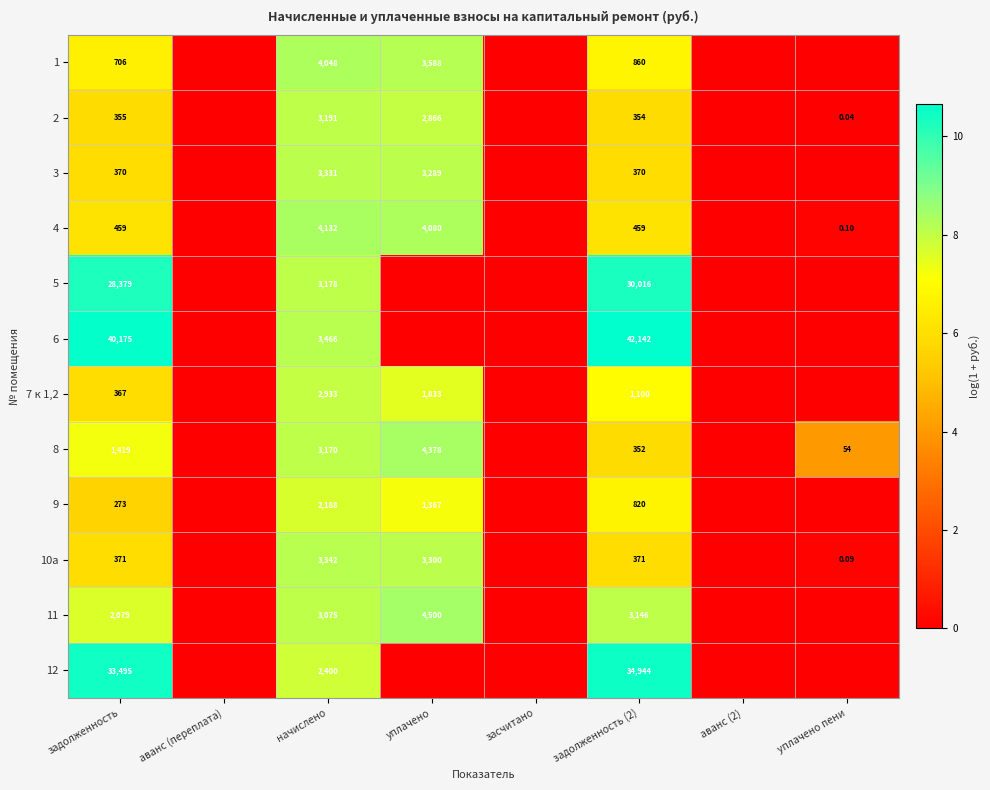

What is the difference between the maximum and second lowest values in the 10a series?

8.1